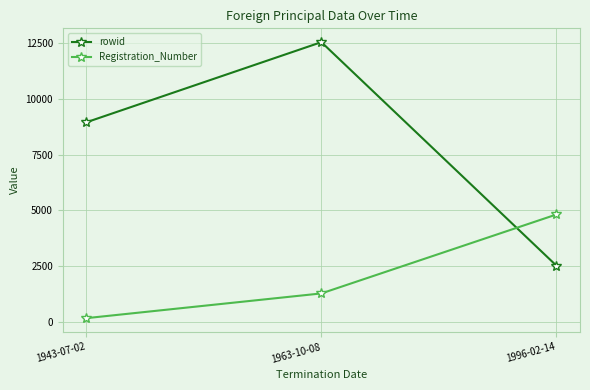

What is the maximum value shown in the chart?

12542